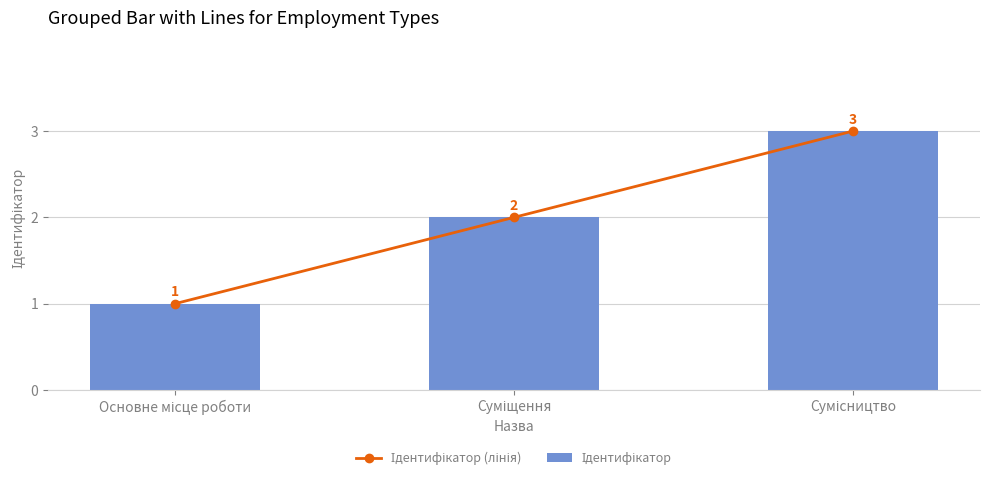

The Ідентифікатор (лінія) series shows 3 at Сумісництво. True or false?

True